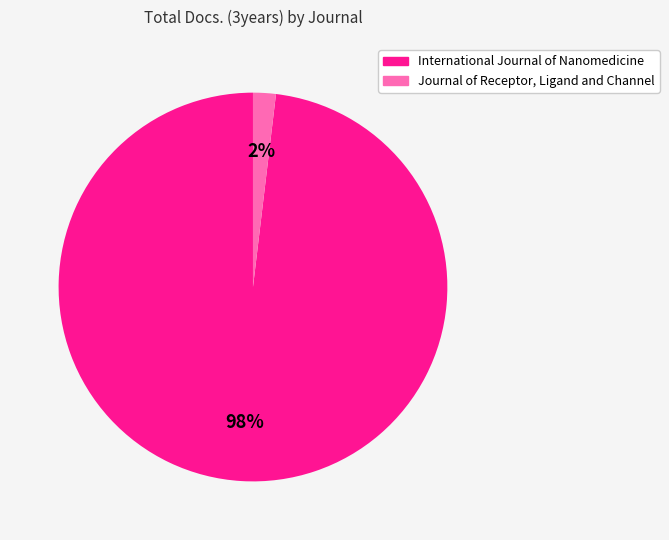

Count the number of slices in the pie.

2